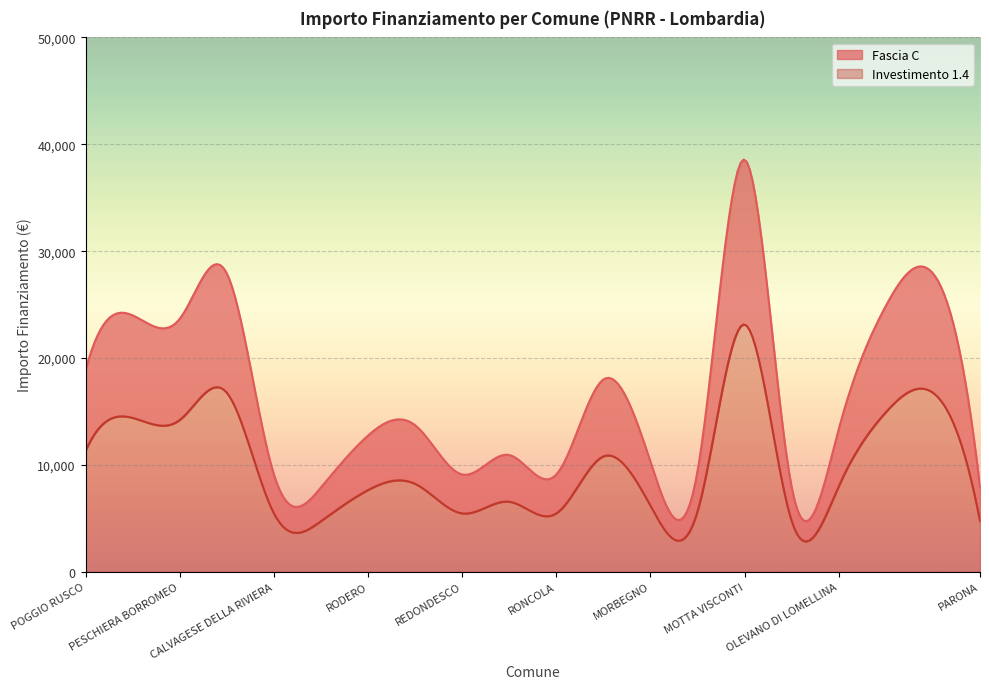

Count the number of data series in this chart.

2